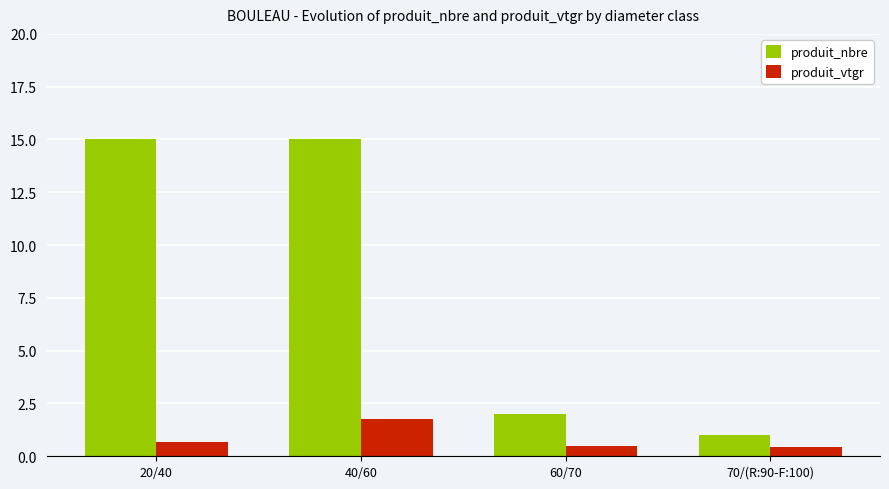

What is the label of the 3rd bar from the left?

60/70